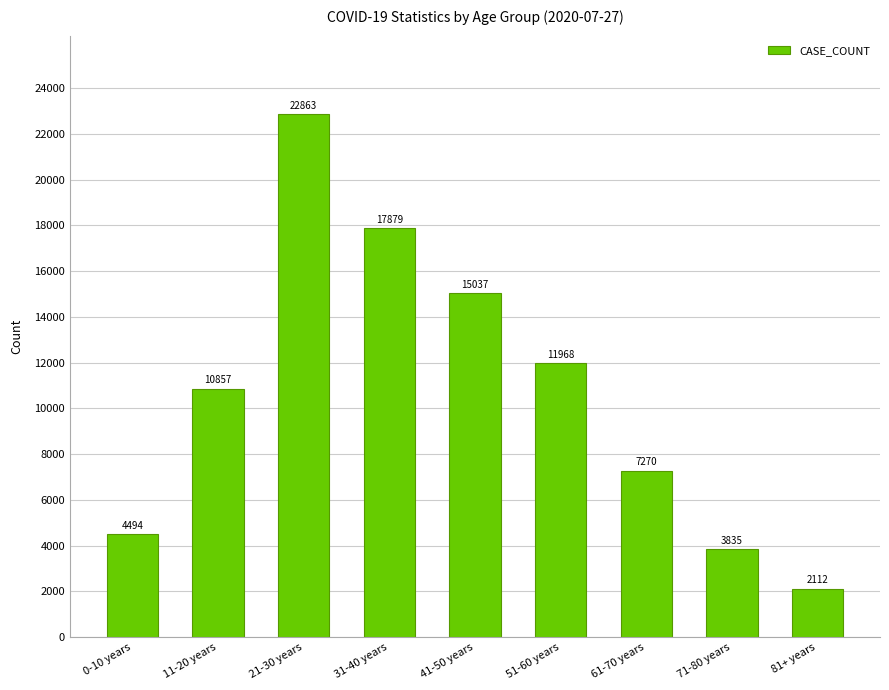

The chart shows a value of 11671 at 61-70 years. True or false?

False